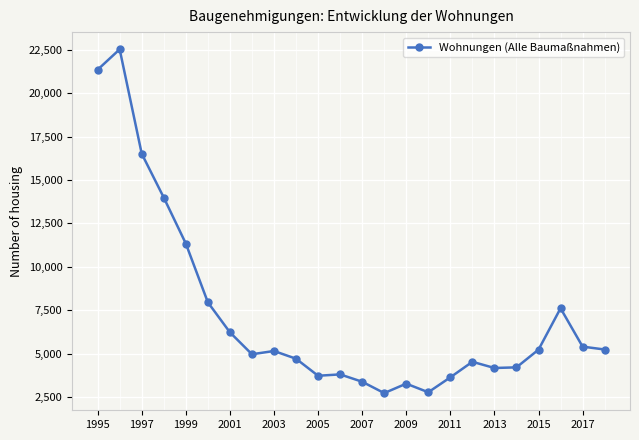

What is the difference between the maximum and minimum values?

19805